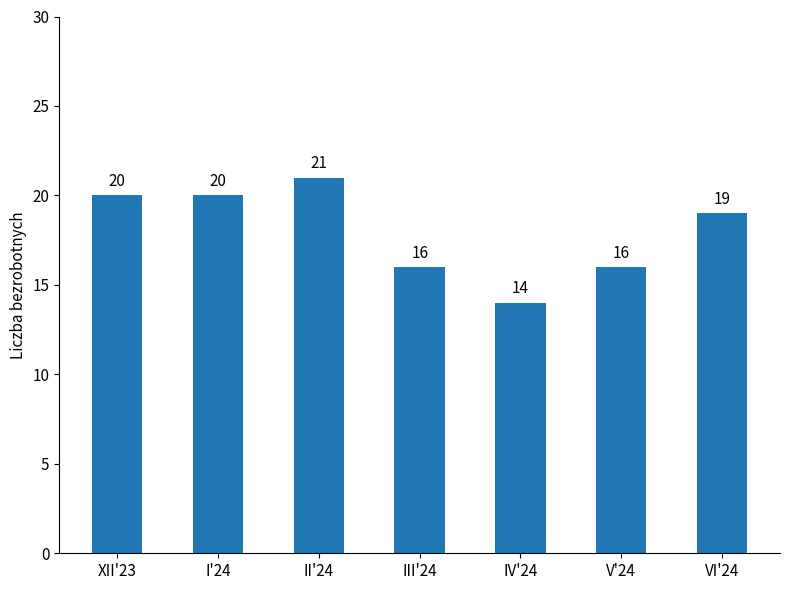

What is the label of the 3rd bar from the right?

IV'24